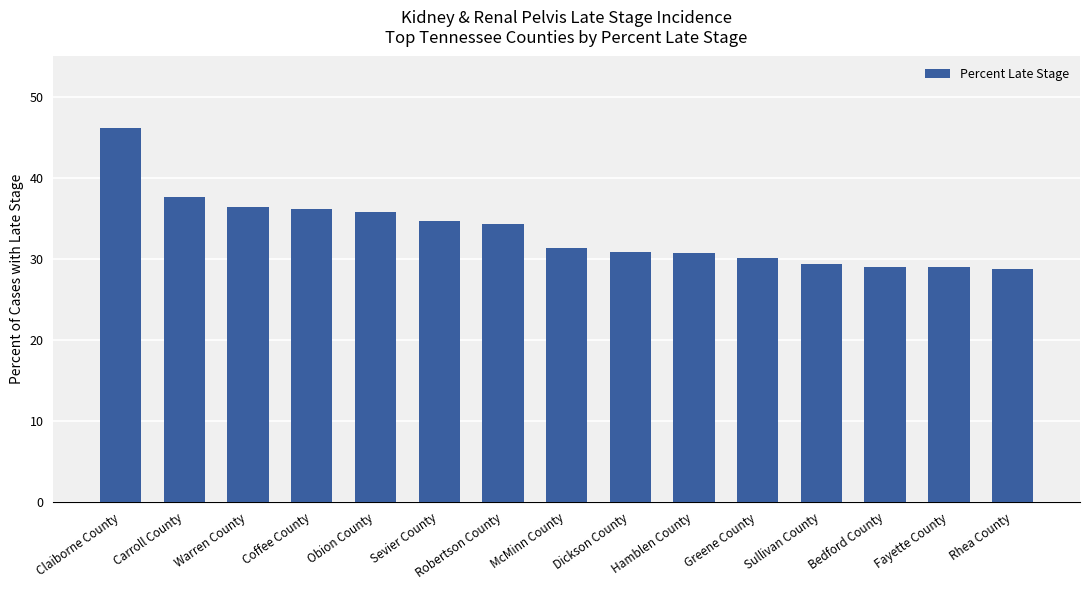

What is the approximate value at Dickson County?

30.9